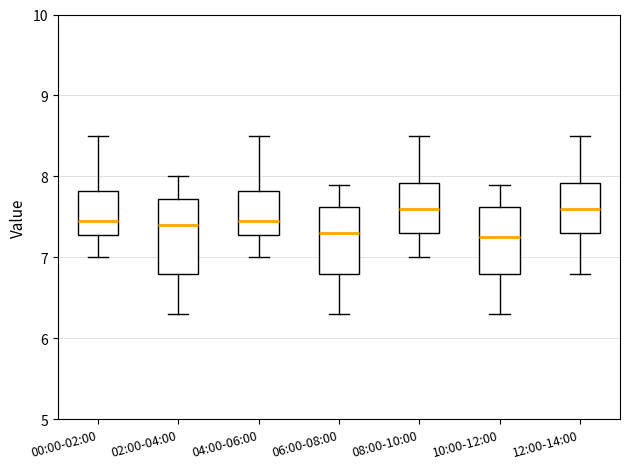

Reading left to right, read every box against the y-axis: the position of its median line, the range the box covers, and the ends of its whiskers. The values are not printed on the chart, so give them approximately, as read against the axis.

00:00-02:00: median 7.5, box 7.3 to 7.8, whiskers 7.0 to 8.5
02:00-04:00: median 7.4, box 6.8 to 7.7, whiskers 6.3 to 8.0
04:00-06:00: median 7.5, box 7.3 to 7.8, whiskers 7.0 to 8.5
06:00-08:00: median 7.3, box 6.8 to 7.6, whiskers 6.3 to 7.9
08:00-10:00: median 7.6, box 7.3 to 7.9, whiskers 7.0 to 8.5
10:00-12:00: median 7.3, box 6.8 to 7.6, whiskers 6.3 to 7.9
12:00-14:00: median 7.6, box 7.3 to 7.9, whiskers 6.8 to 8.5